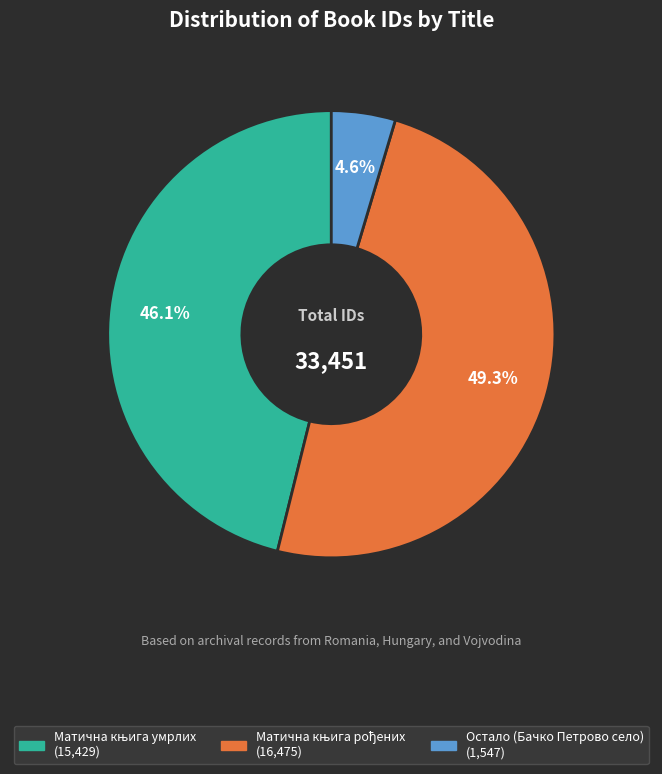

To the nearest percent, what is the average slice percentage?

33%